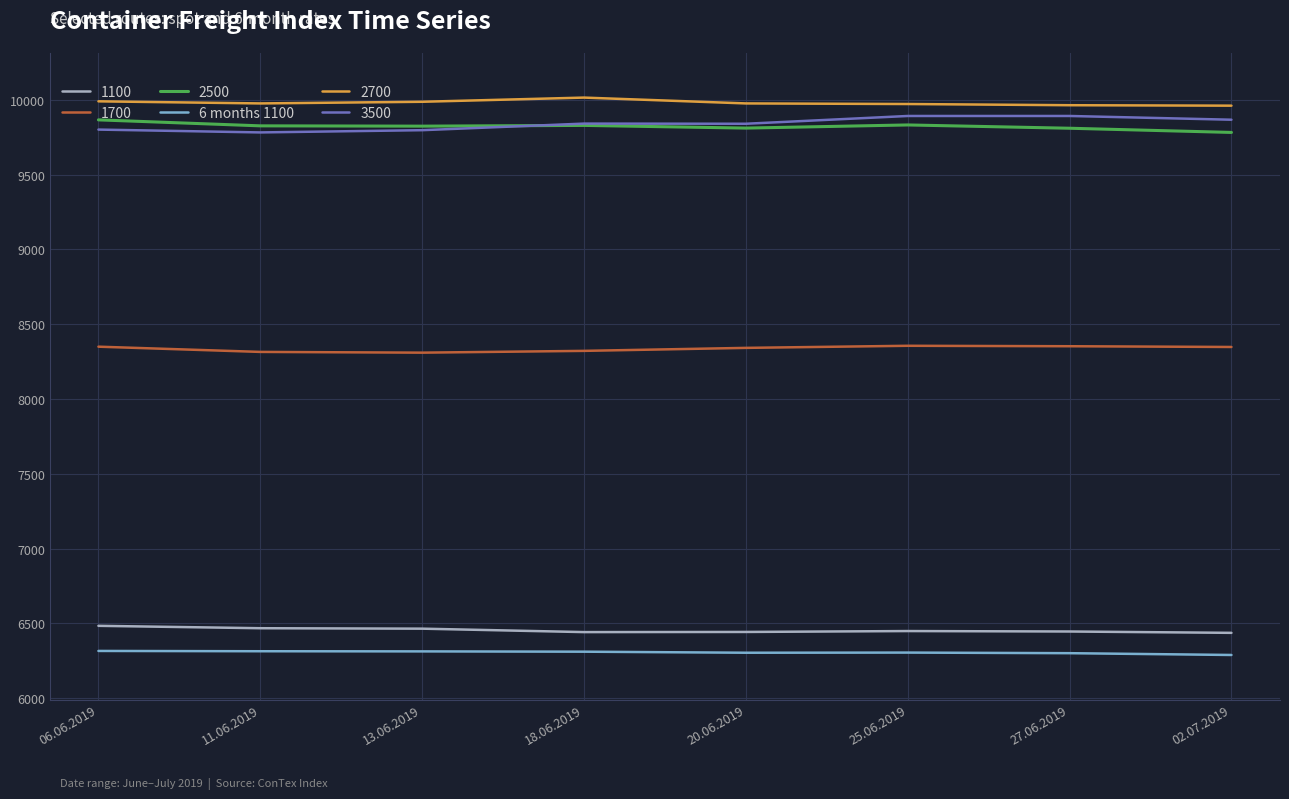

True or false: 2500 and 6 months 1100 intersect in this chart.

False